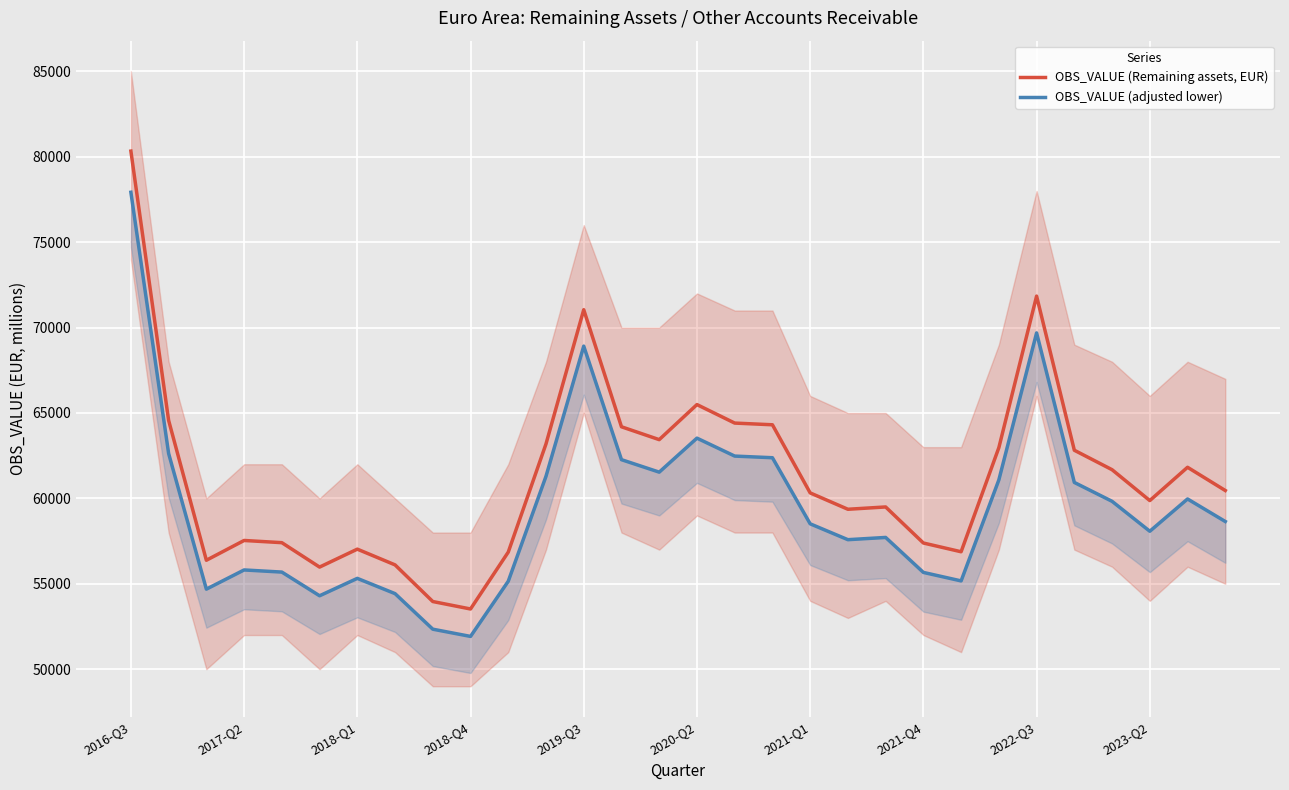

At 2021-Q4, list the series in order from smallest to largest.

OBS_VALUE (adjusted lower), OBS_VALUE (Remaining assets, EUR)